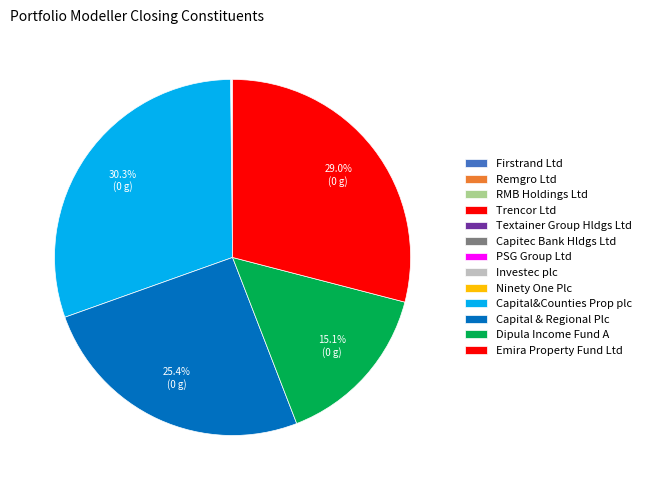

Do Textainer Group Hldgs Ltd and Capital&Counties Prop plc together represent more than half of the pie?

No